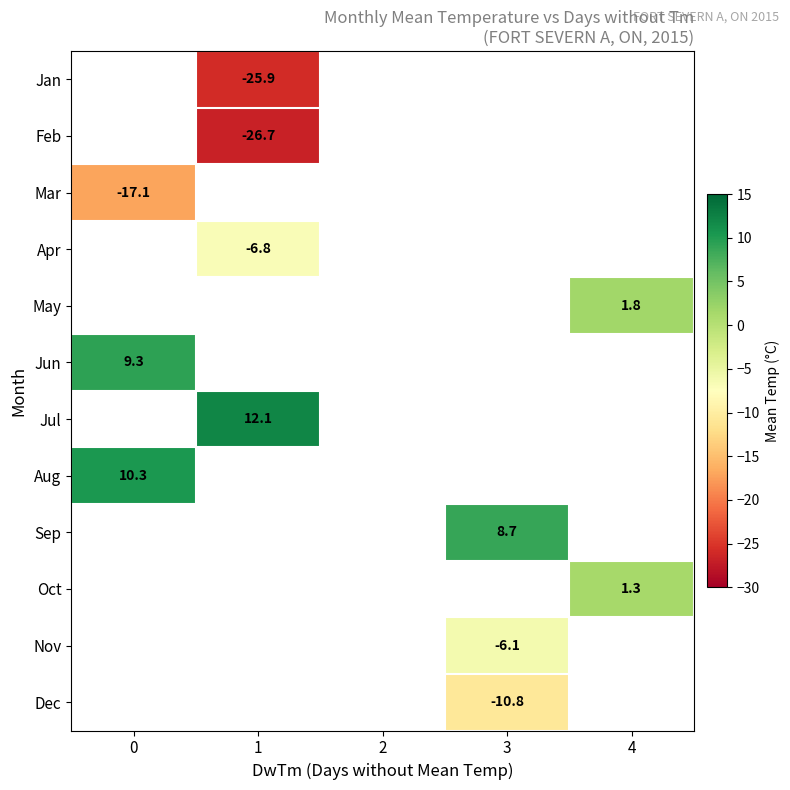

True or false: Jan has a value of -42.2 at 1.

False